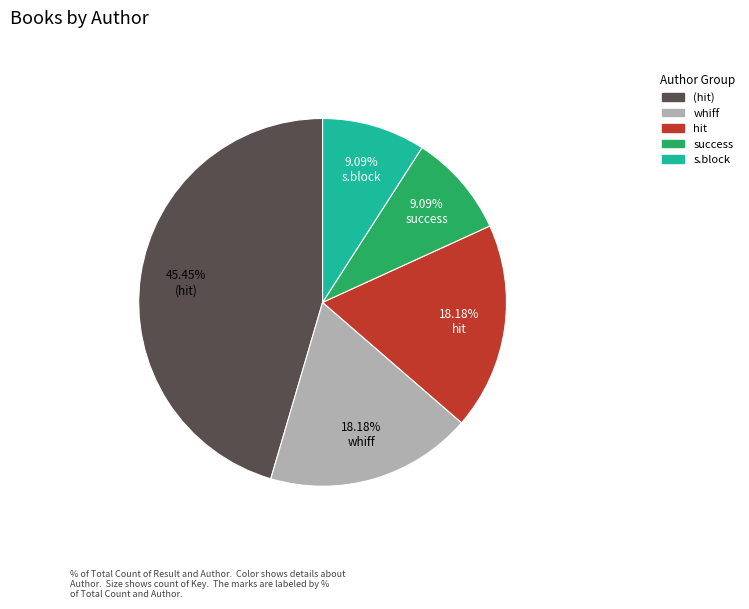

Does any single category account for the majority?

No